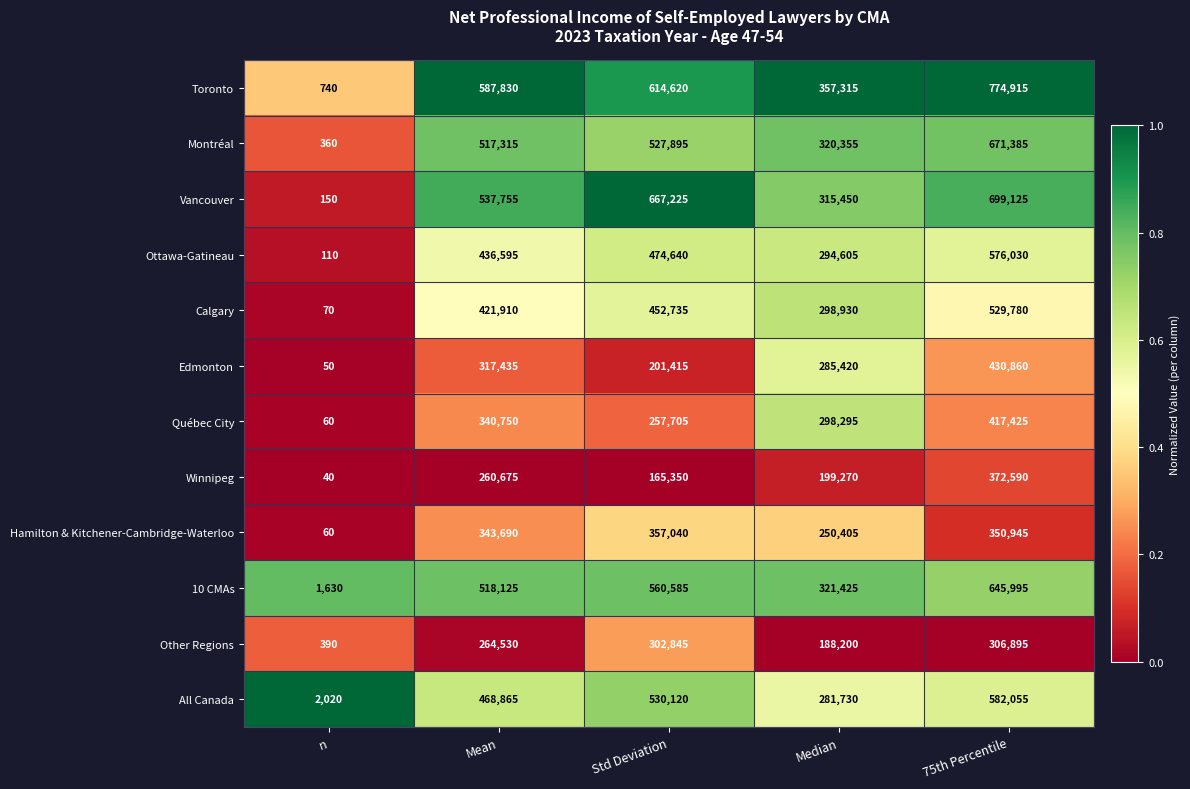

Rank the series at Median from highest to lowest value.

Toronto, 10 CMAs, Montréal, Vancouver, Calgary, Québec City, Ottawa-Gatineau, Edmonton, All Canada, Hamilton & Kitchener-Cambridge-Waterloo, Winnipeg, Other Regions